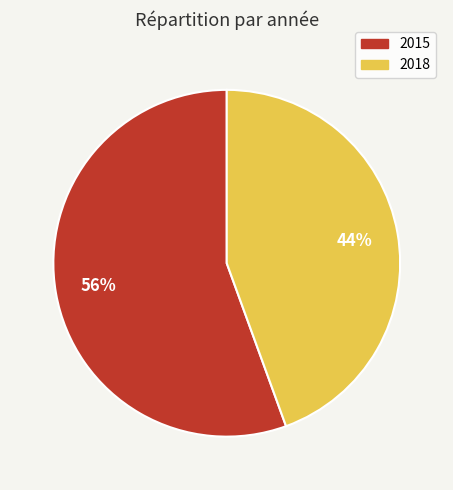

What percentage is the 2015 slice, to the nearest percent?

56%